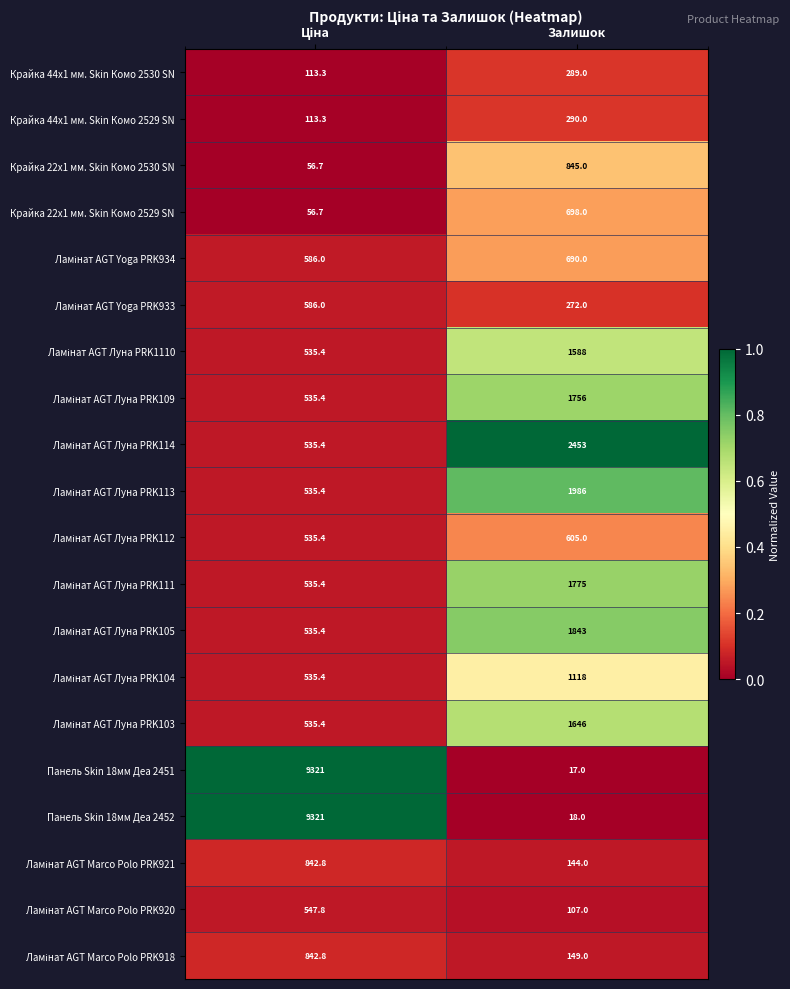

What is the sum of all Крайка 22x1 мм. Skin Комо 2530 SN values?

901.7